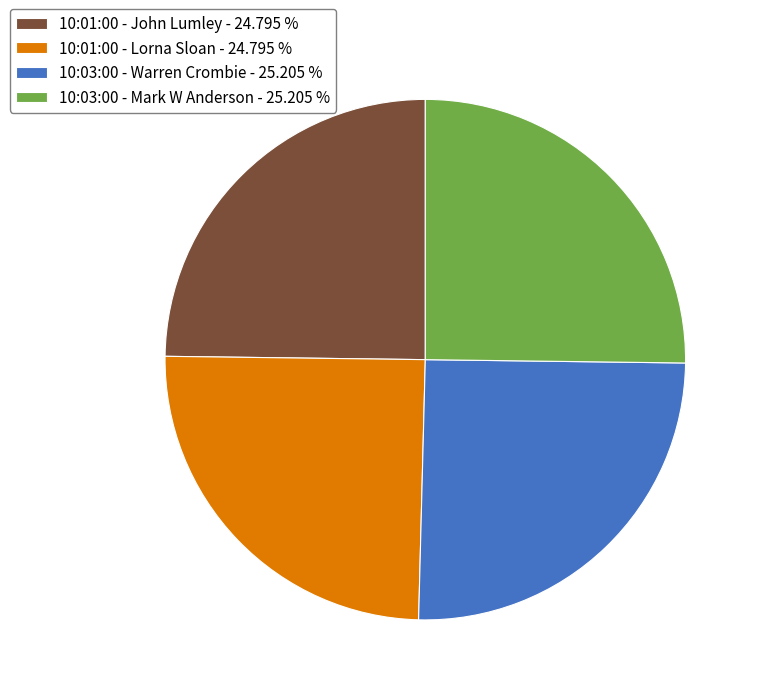

Is there any slice that represents more than half of the pie?

No